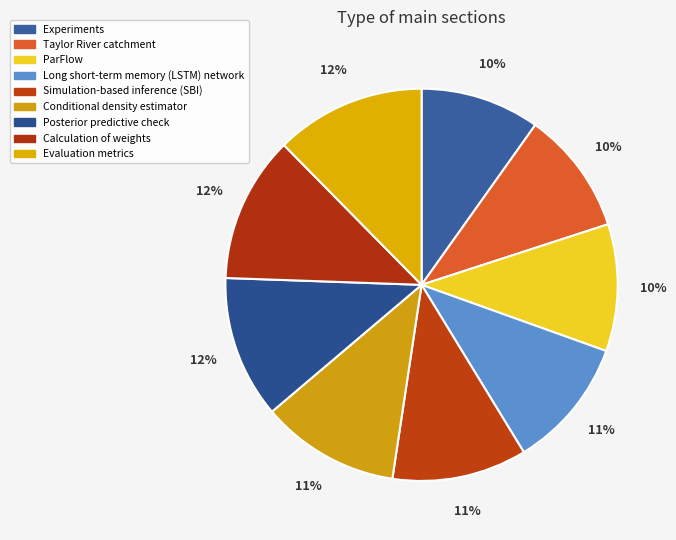

Which slice is the smallest?

Experiments